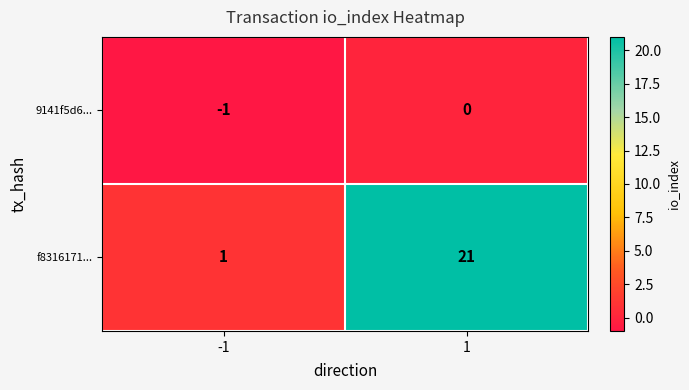

Rank the series by their average value, from highest to lowest.

f8316171..., 9141f5d6...